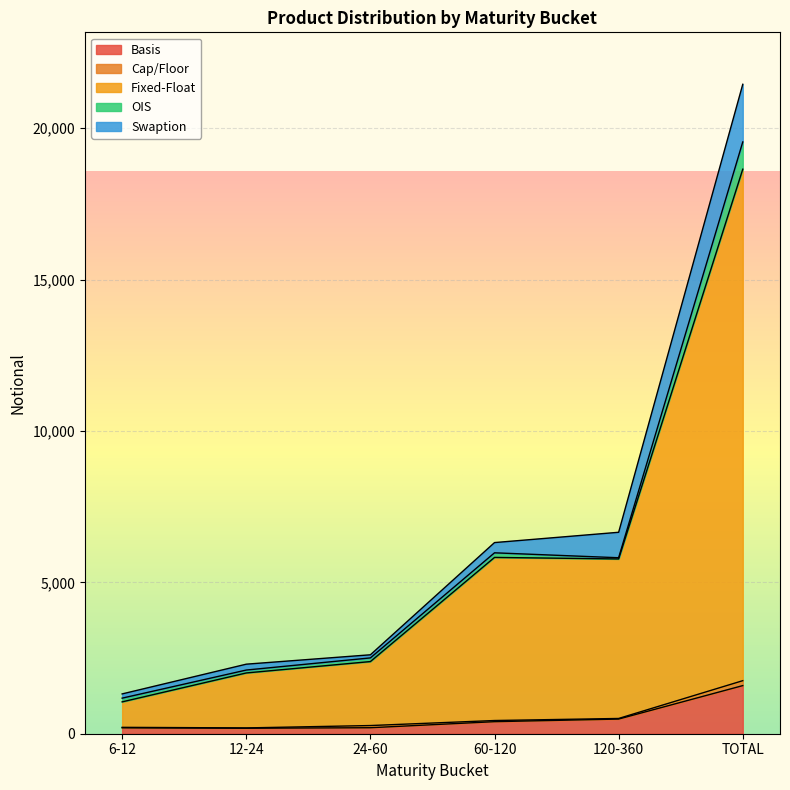

Which series has the largest range (max minus min)?

Fixed-Float